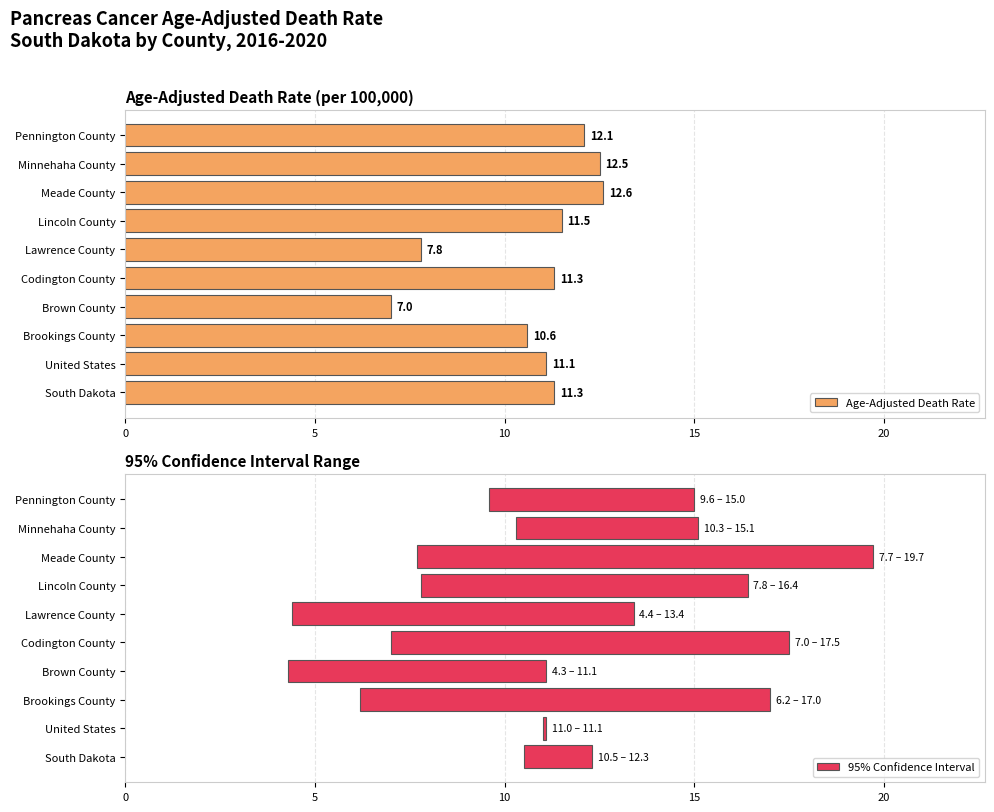

What is the average value of the 95% Confidence Interval series?

7.0